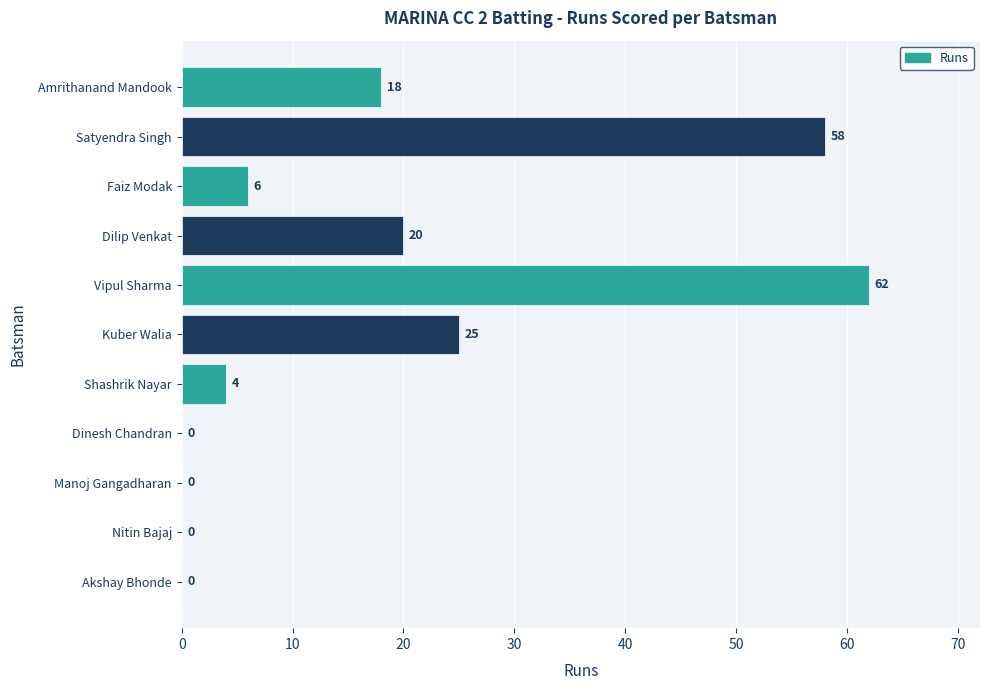

At which category does the chart reach its peak across all series?

Vipul Sharma